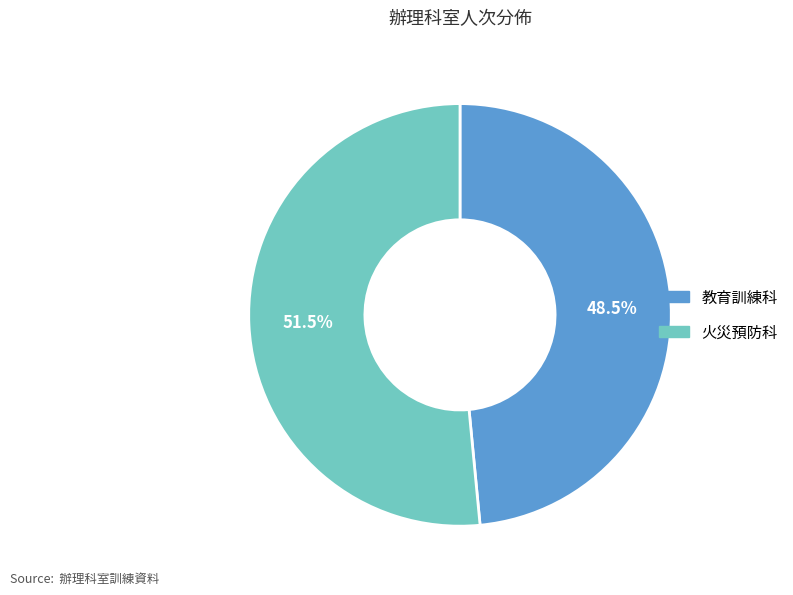

Approximately how many times larger is the value at 教育訓練科 compared to 火災預防科?

0.9